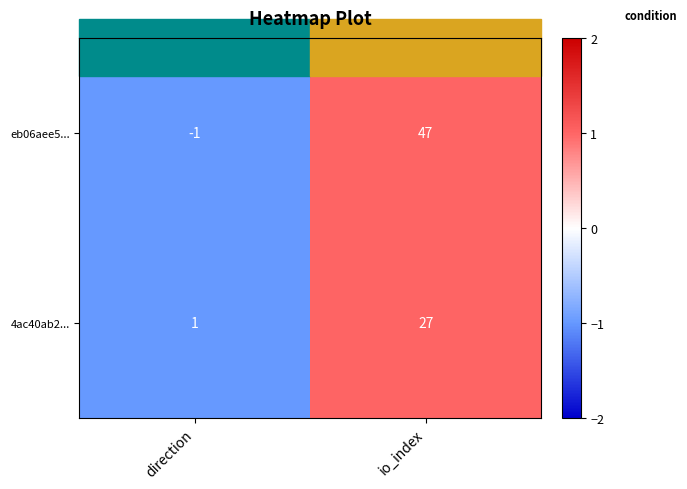

Which series has the largest total across all categories?

eb06aee5...